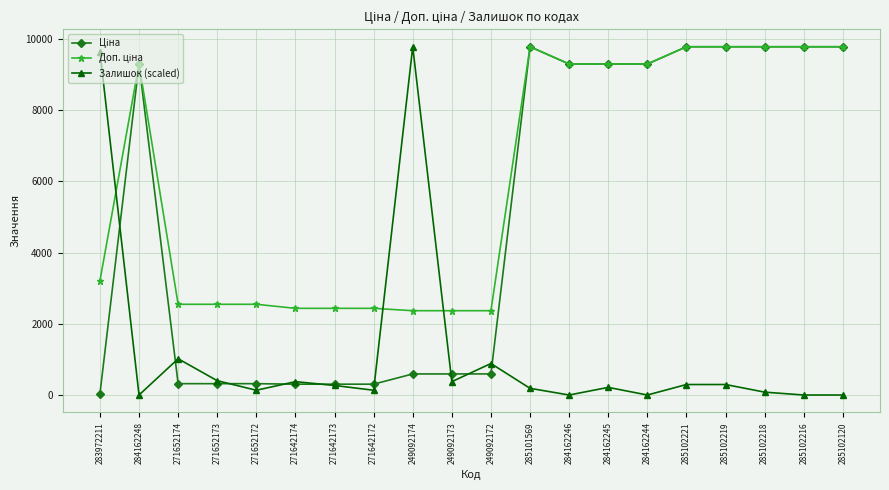

What is the label of the 7th point from the left?

271642173